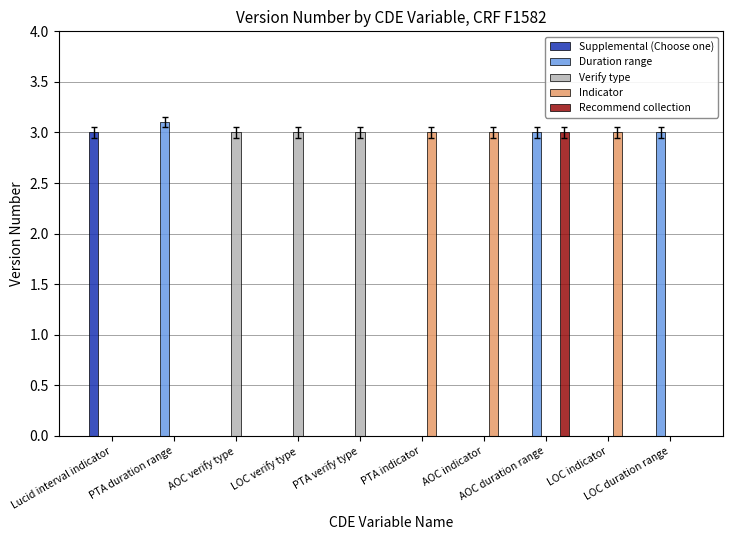

How many Indicator values are between 0 and 3?

10